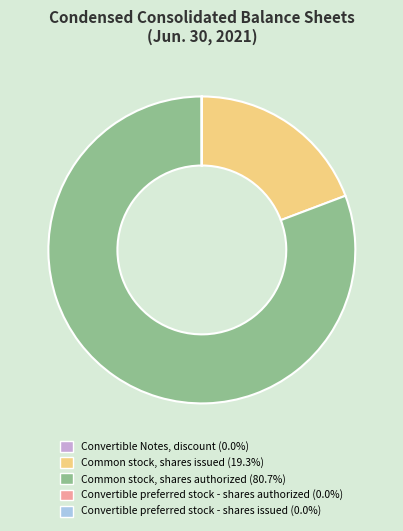

Which category accounts for the majority?

Common stock, shares authorized